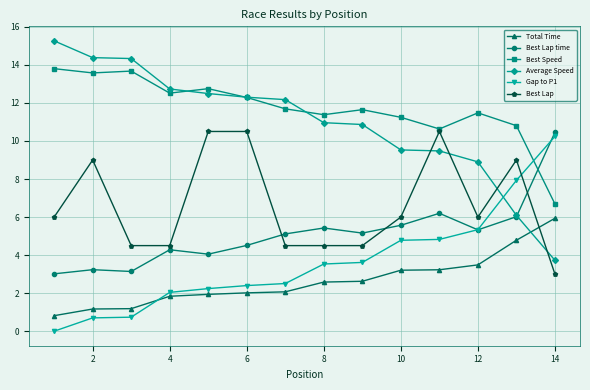

What is the value of the Average Speed point at the 14th from the left?

3.7